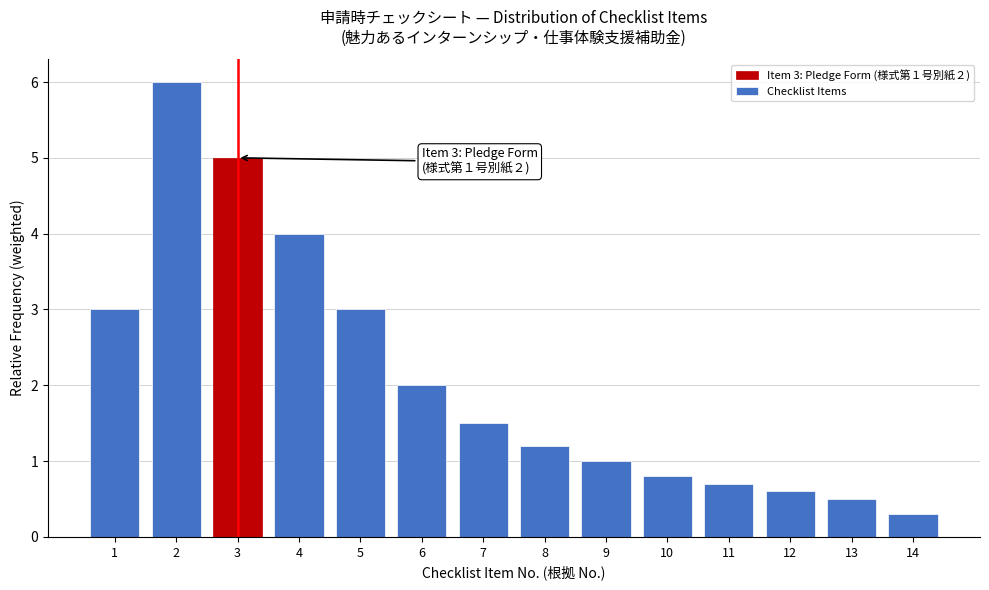

Reading left to right, extract all data points from this chart.

3.0	6.0	5.0	4.0	3.0	2.0	1.5	1.2	1.0	0.8	0.7	0.6	0.5	0.3